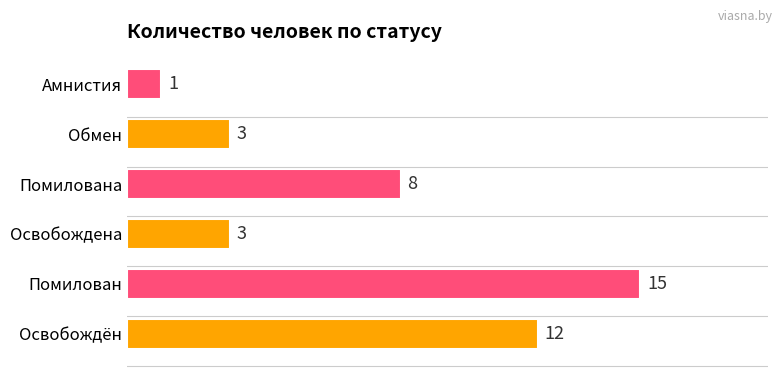

Count the values in the range 3 to 12.

4